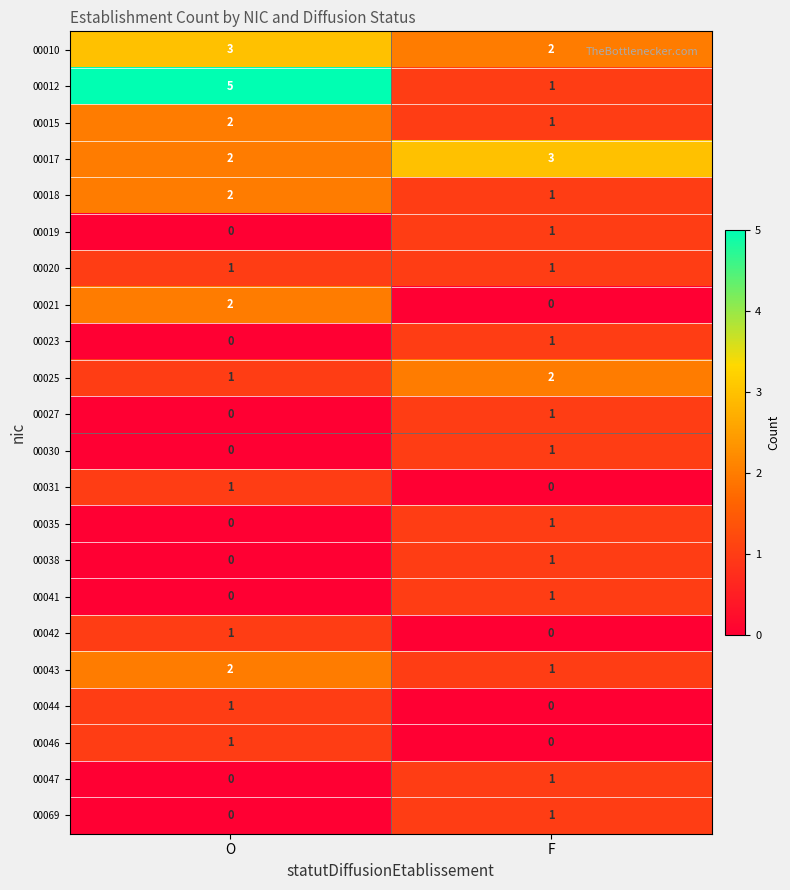

At which label does 00019 reach its minimum?

O